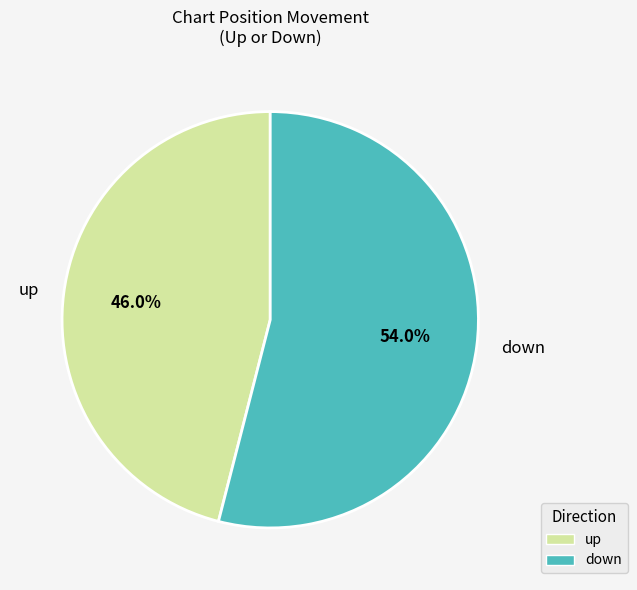

Which category accounts for the majority?

down